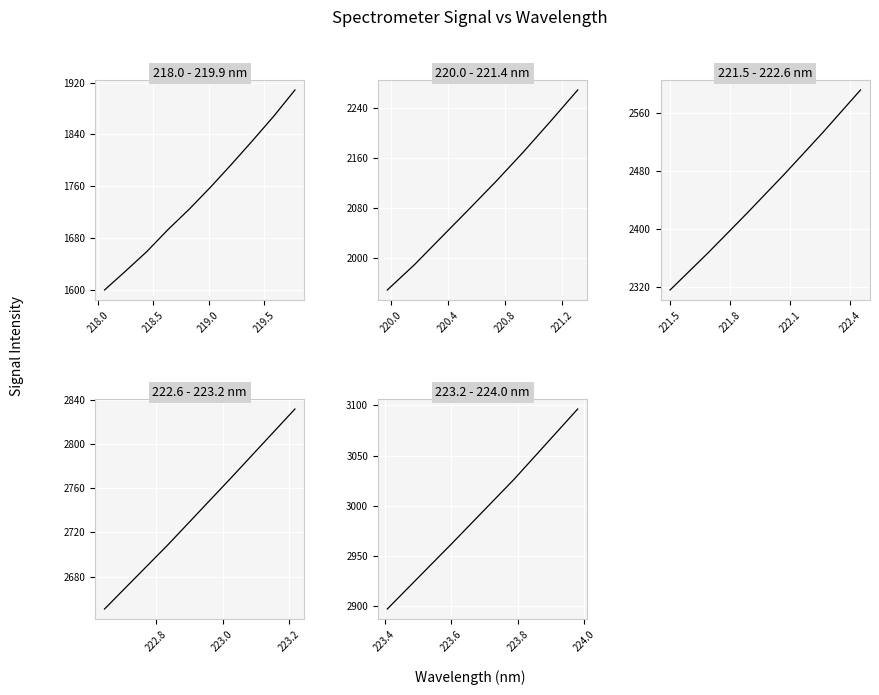

Reading left to right, extract all data points from this chart.

1599.3	1628.7	1658.8	1692.7	1724.2	1758.0	1793.6	1830.4	1868.1	1908.6	1948.1	1988.7	2033.1	2077.4	2122.2	2169.1	2218.3	2268.4	2316.6	2367.7	2421.0	2475.7	2532.5	2591.5	2650.7	2708.9	2769.8	2831.8	2897.1	2961.2	3026.5	3096.4